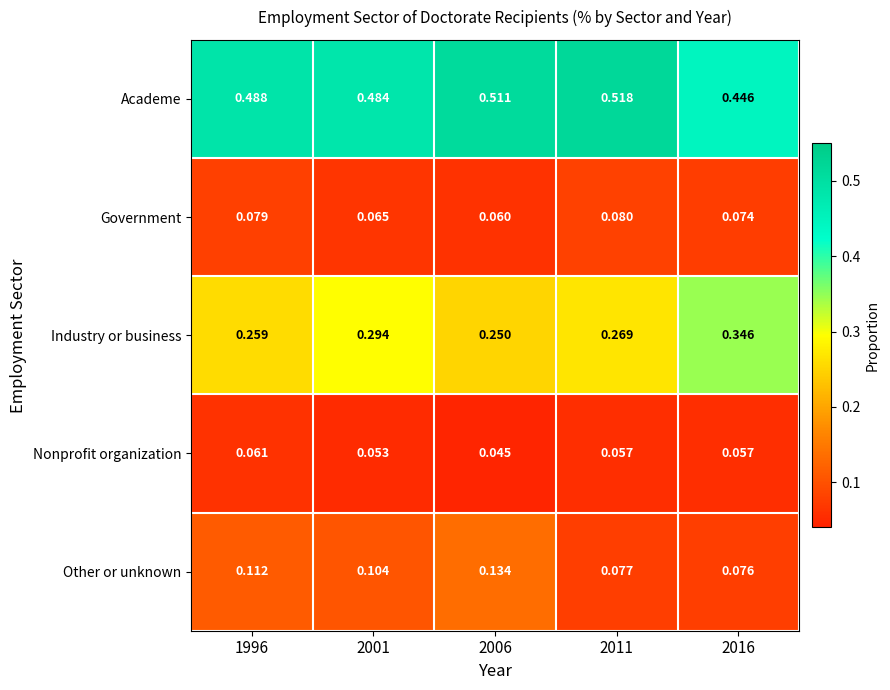

Which series has the largest range (max minus min)?

Industry or business